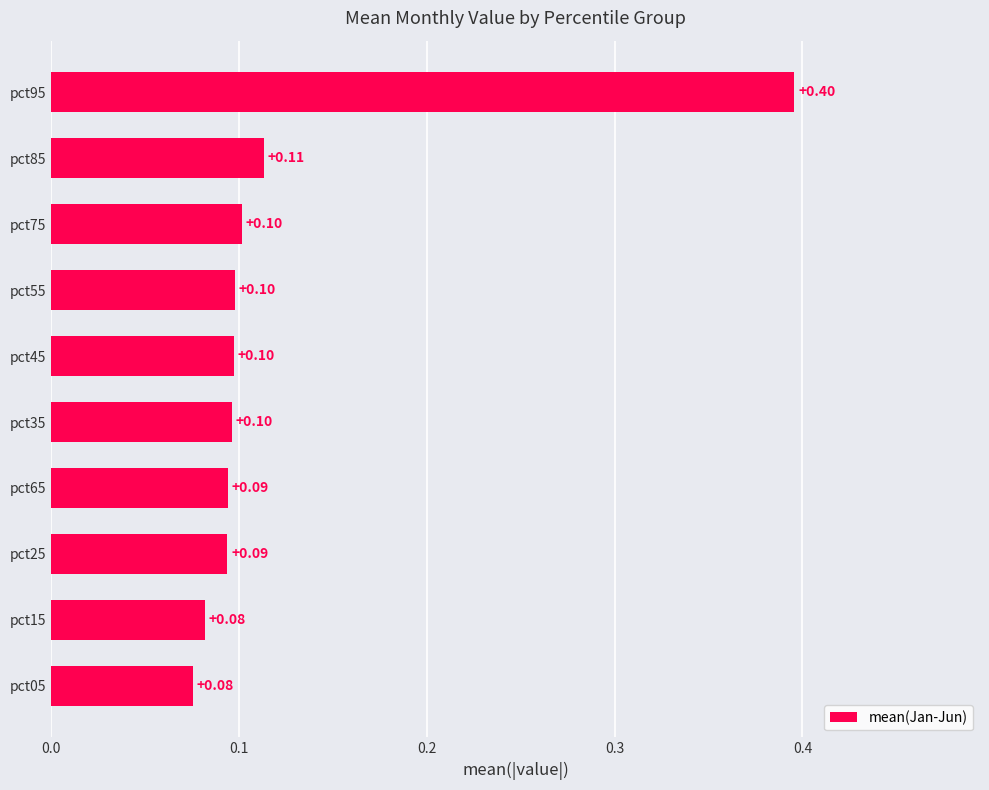

How many series are shown in this chart?

1